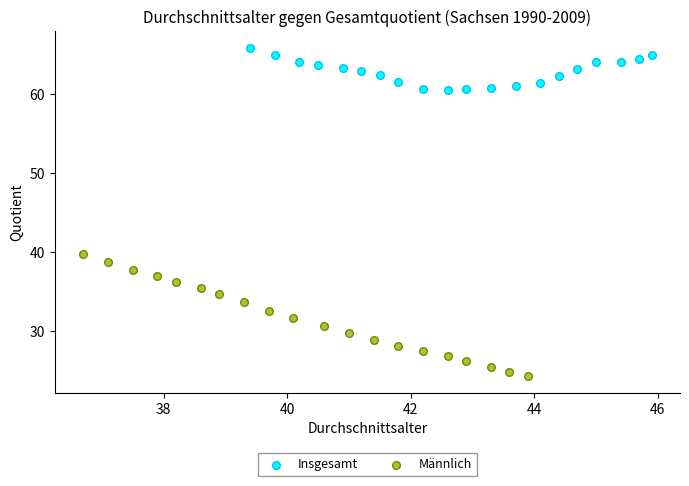

Which series reaches the minimum Y coordinate?

Männlich